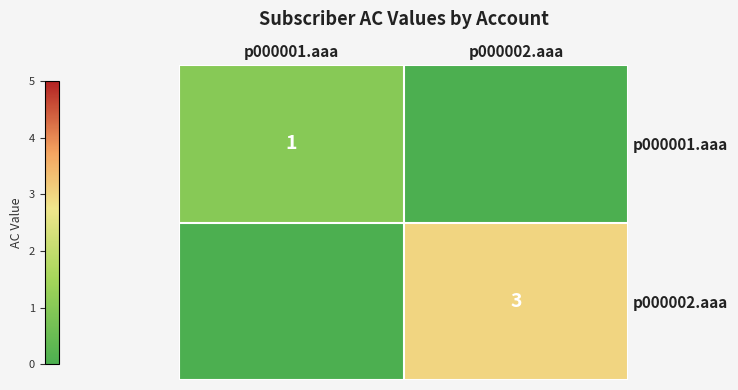

True or false: p000001.aaa has a value of 1 at p000001.aaa.

True